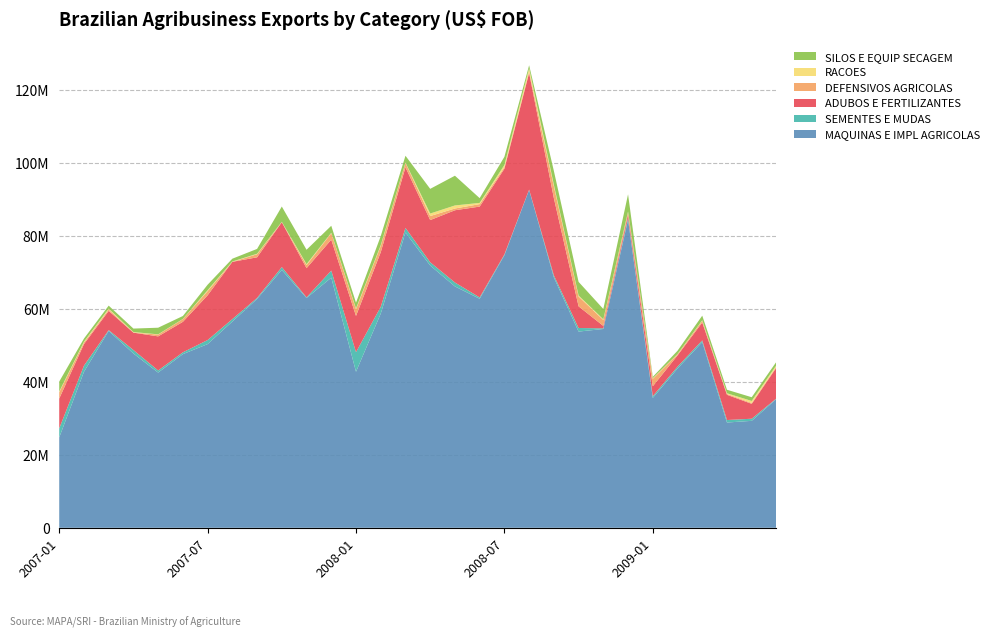

Reading right to left, what are all the values shown in this chart?

SEMENTES E MUDAS: 132045	580713	683750	472525	511127	476186	527438	174143	980361	559561	73589	234451	374584	1080765	903983	1261021	1863470	5383116	1937732	185389	796341	274239	682255	1114130	498664	573986	959250	220367	1685806	2491956
ADUBOS E FERTILIZANTES: 8465714	4079747	6917193	4896750	3080482	2719176	976144	665375	5935823	21181865	31969931	23496805	24904706	19806850	11557467	16623833	14961552	9924756	8476000	8004094	12298897	11128864	15693489	12269097	8362759	9351978	4760908	5266950	5915667	8169554
DEFENSIVOS AGRICOLAS: 274906	239920	235188	497900	297663	2049970	616980	1626934	2709649	3265806	370621	421389	676250	481559	1109234	1214722	1750462	1851600	1787235	847825	43857	846215	0	1162810	743293	491210	34009	386569	450569	1732672
RACOES: 385685	551701	184077	121248	77625	170097	141287	193421	261726	393804	926266	596002	336037	835857	688162	78900	196599	244478	110297	251224	59861	130375	93327	235042	41880	71006	128996	236191	193072	196732
SILOS E EQUIP SECAGEM: 932319	1020716	962247	1254833	898511	353795	4724419	2825258	3736039	3803868	815618	2244082	1301479	8151926	6766500	1871024	2472274	1540912	1914675	3946994	4191513	1325200	766920	1498717	809369	1813190	953214	818219	866565	2727695
MAQUINAS E IMPL AGRICOLAS: 35335733	29325564	28865526	50919752	43673555	35611218	84456606	54509777	53801858	68653665	92653083	74720132	62790999	66175976	71906886	80959610	58723591	42779237	68584546	62997221	70692141	62758938	56544714	50363404	47614222	42557786	47785006	53982355	42764499	24767509